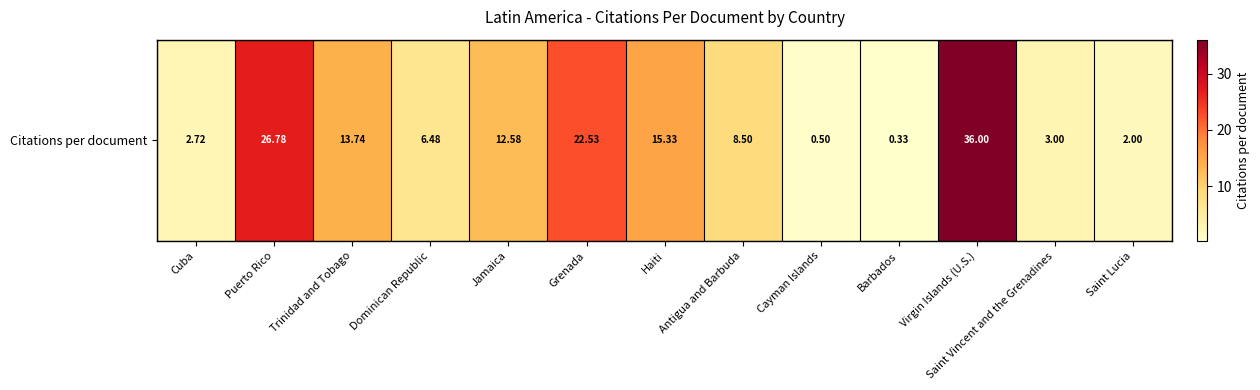

Rank the categories by value from lowest to highest.

Barbados, Cayman Islands, Saint Lucia, Cuba, Saint Vincent and the Grenadines, Dominican Republic, Antigua and Barbuda, Jamaica, Trinidad and Tobago, Haiti, Grenada, Puerto Rico, Virgin Islands (U.S.)